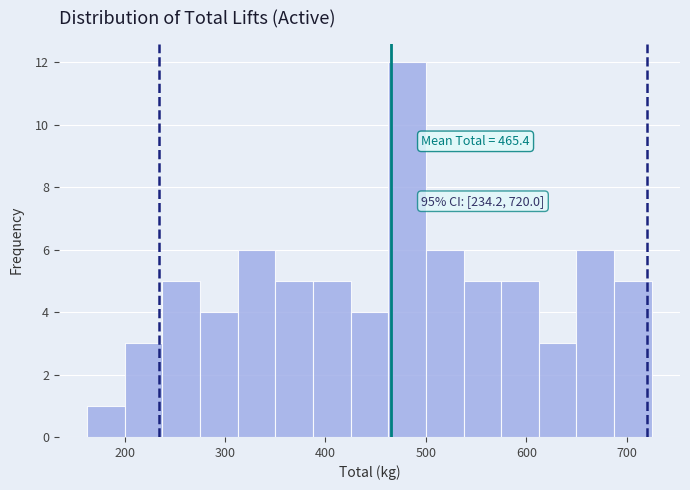

Read against the x-axis, roughly where is the centre of the tallest bar?

480